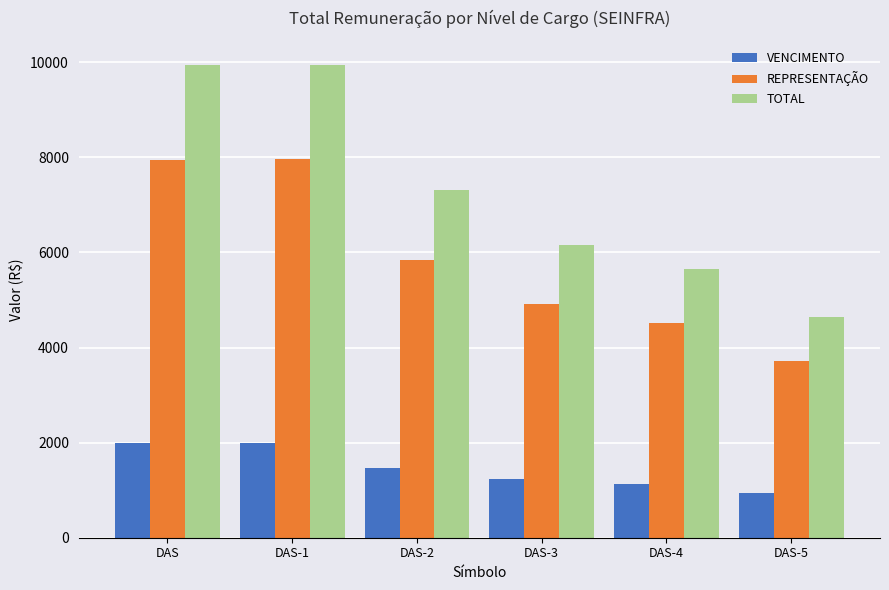

The REPRESENTAÇÃO series shows 5847.1 at DAS-2. True or false?

True